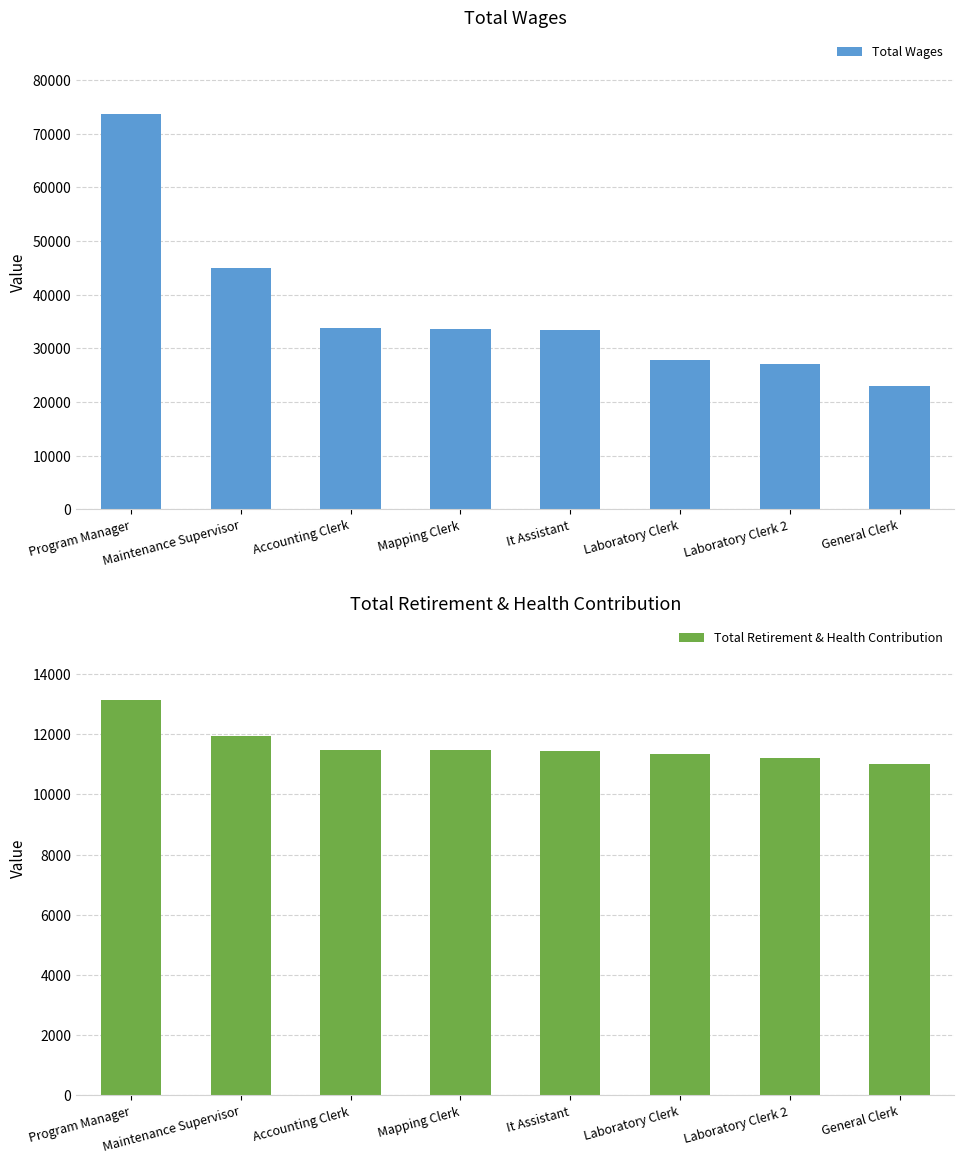

True or false: Total Retirement & Health Contribution has a value of 5180 at General Clerk.

False